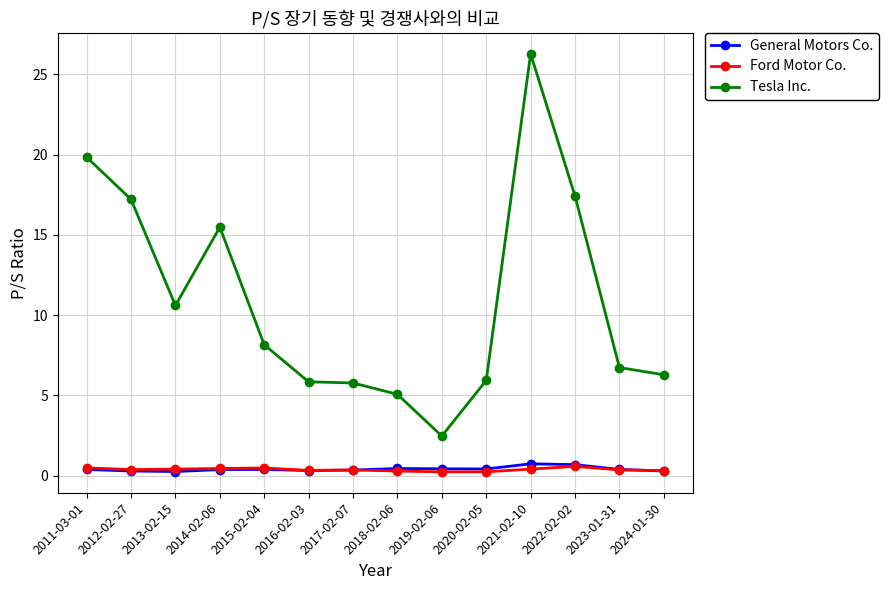

Does the chart display data point markers on the line(s)?

Yes